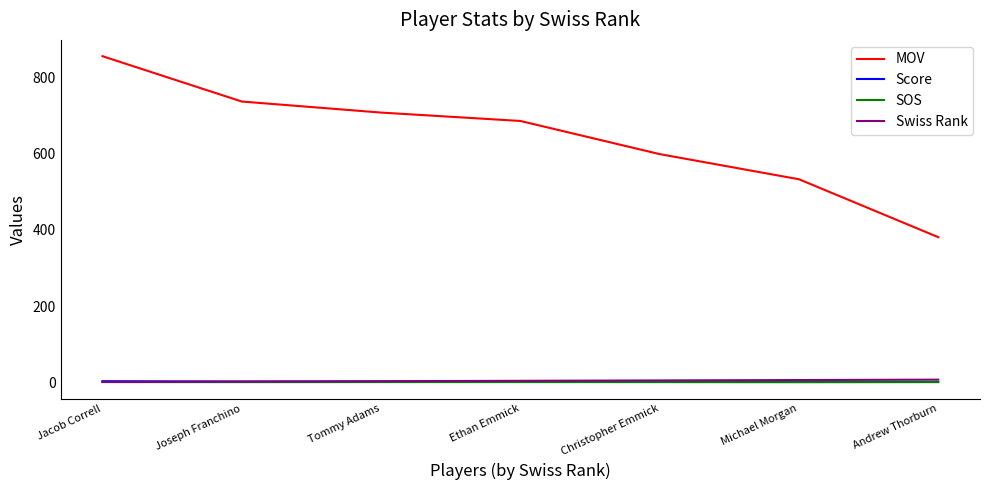

What is the spread (max minus min) of values at Andrew Thorburn?

380.4